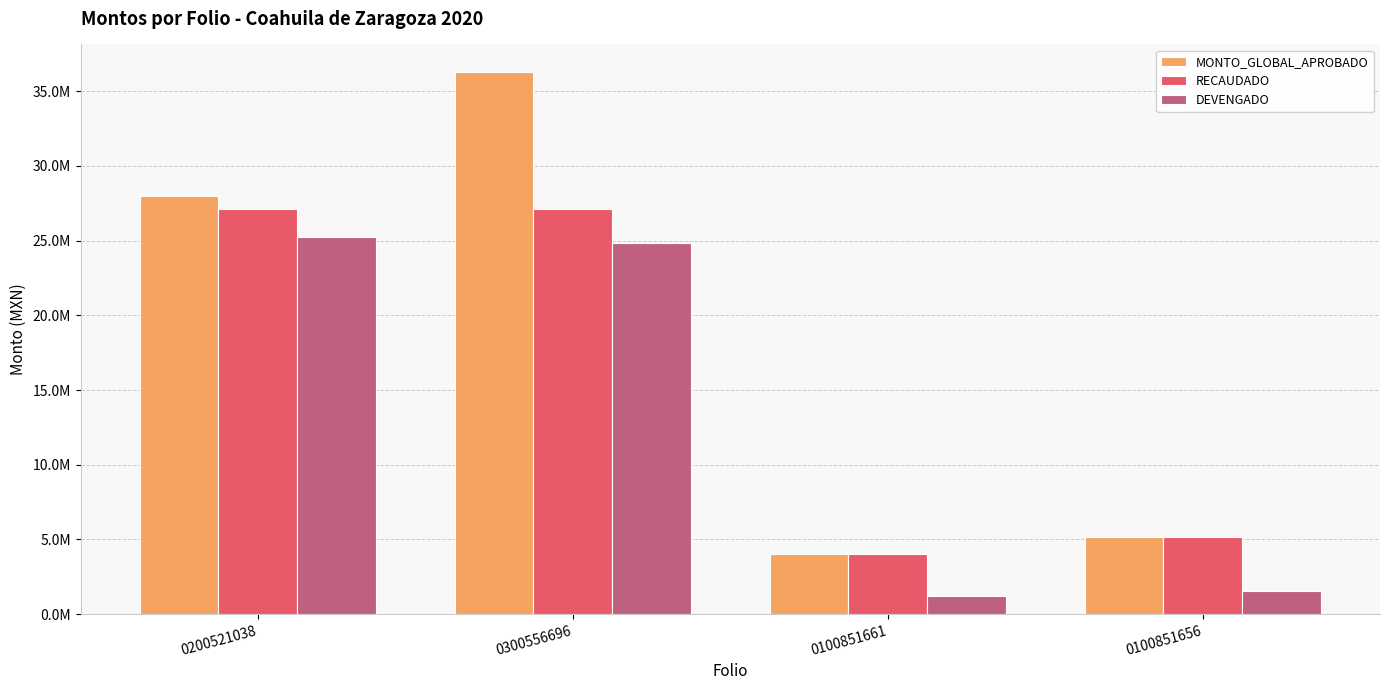

The RECAUDADO series shows 17909580.1 at 0300556696. True or false?

False